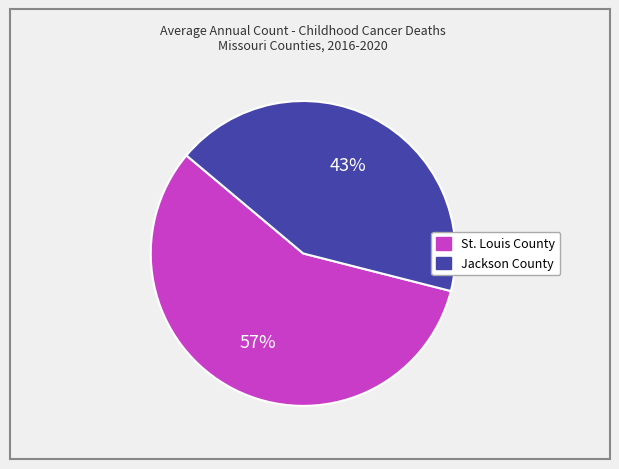

Rank the categories by value from highest to lowest.

St. Louis County, Jackson County